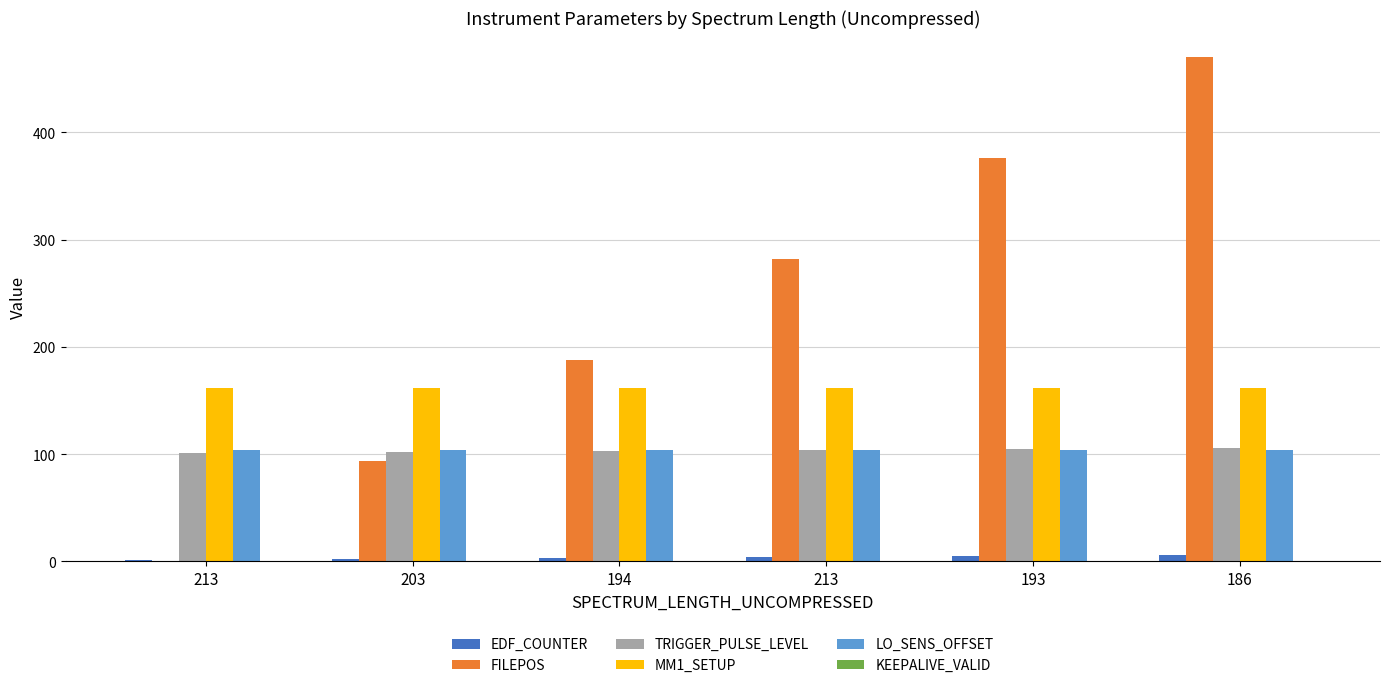

What is the sum of all TRIGGER_PULSE_LEVEL values?

621